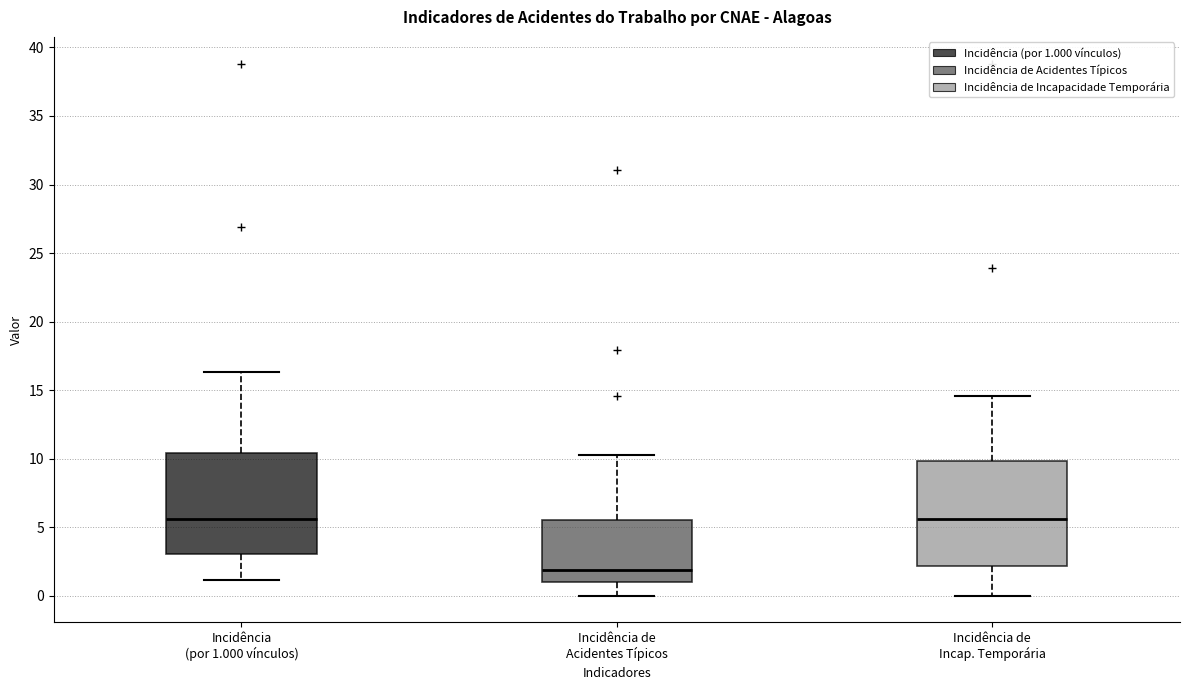

Where does the lower whisker of the box for Incidência de Acidentes Típicos end on the y-axis? The values are not printed on the chart, so give them approximately, as read against the axis.

0.0